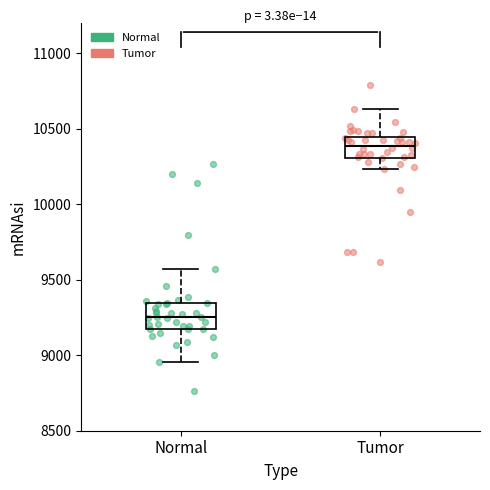

Reading left to right, transcribe this box plot: for each box, give where its median line is, the range the box spans, and where its two whiskers end, as read against the y-axis. The values are not printed on the chart, so give them approximately, as read against the axis.

Normal: median 9250, box 9200 to 9350, whiskers 8950 to 9550
Tumor: median 10400, box 10300 to 10450, whiskers 10250 to 10650